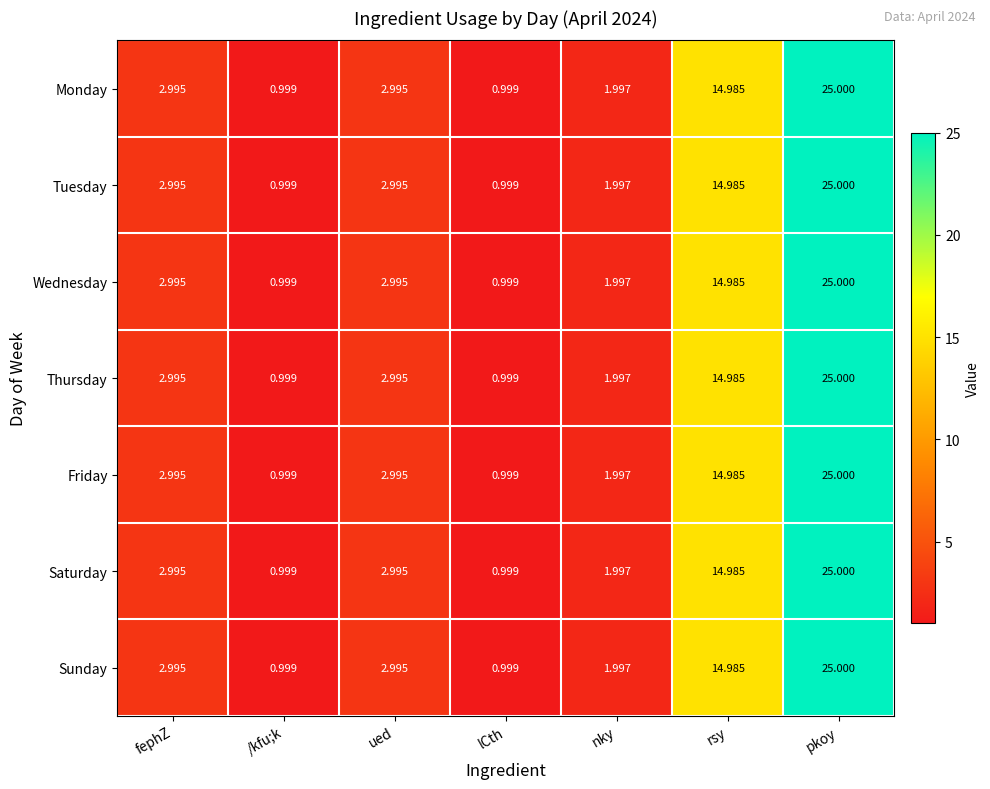

Which category has the highest value in the Sunday series?

pkoy